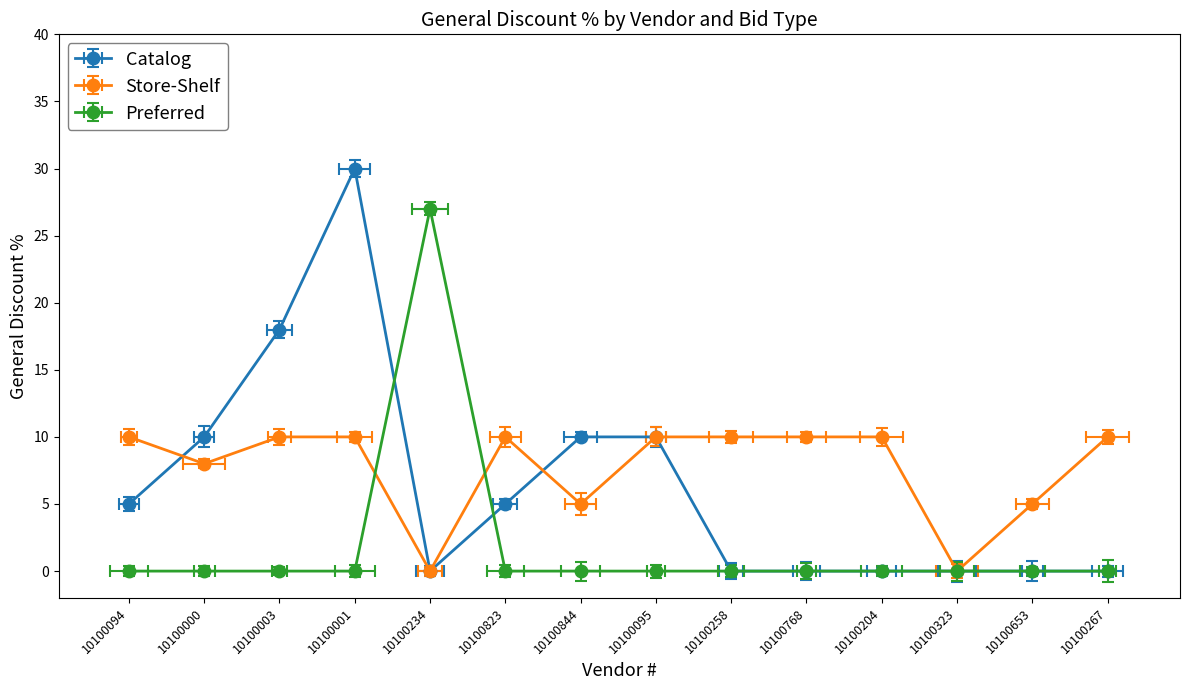

Rank the series at 10100000 from highest to lowest value.

Catalog, Store-Shelf, Preferred